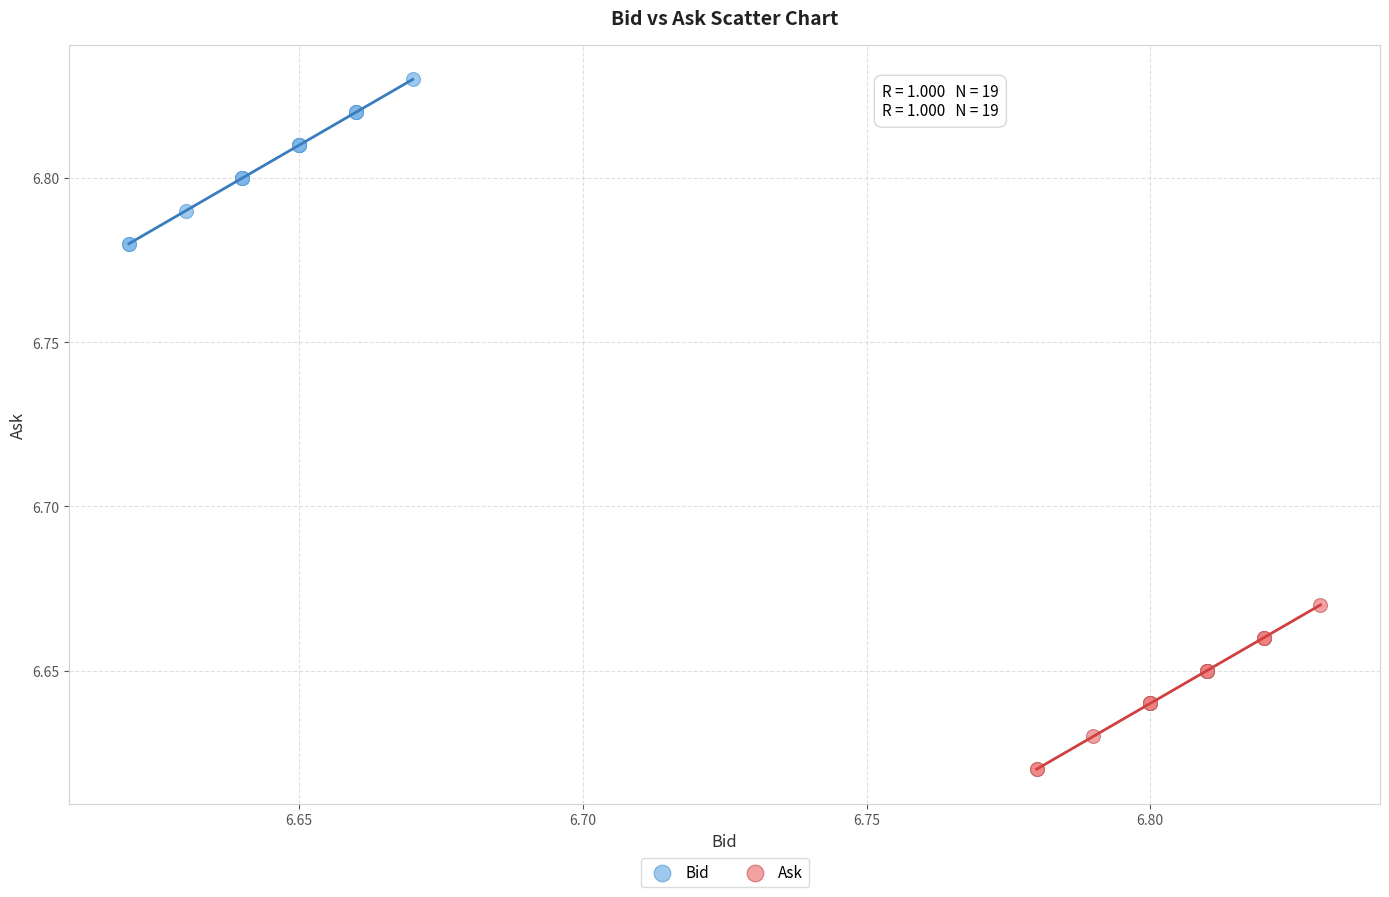

What are all the series names shown in the legend?

Bid, Ask